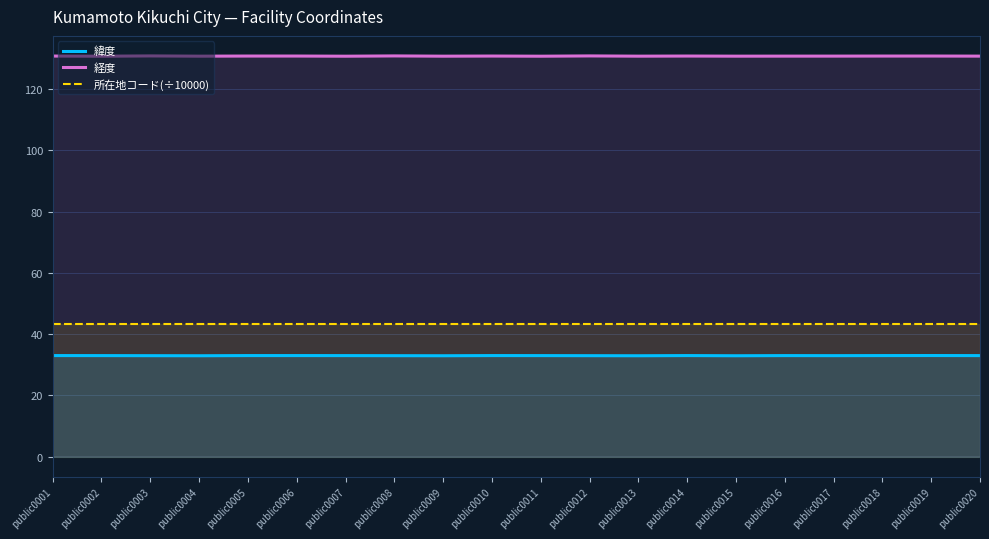

What are all the series names shown in the legend?

緯度, 経度, 所在地コード(÷10000)